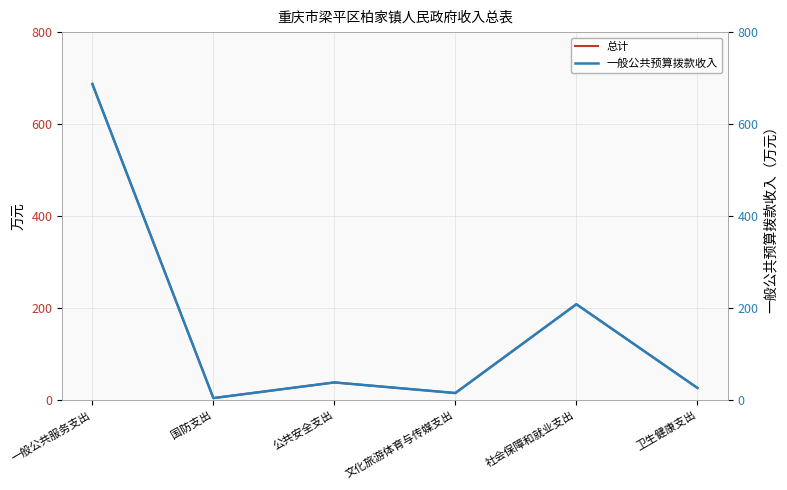

At how many categories does at least one series exceed 655?

1